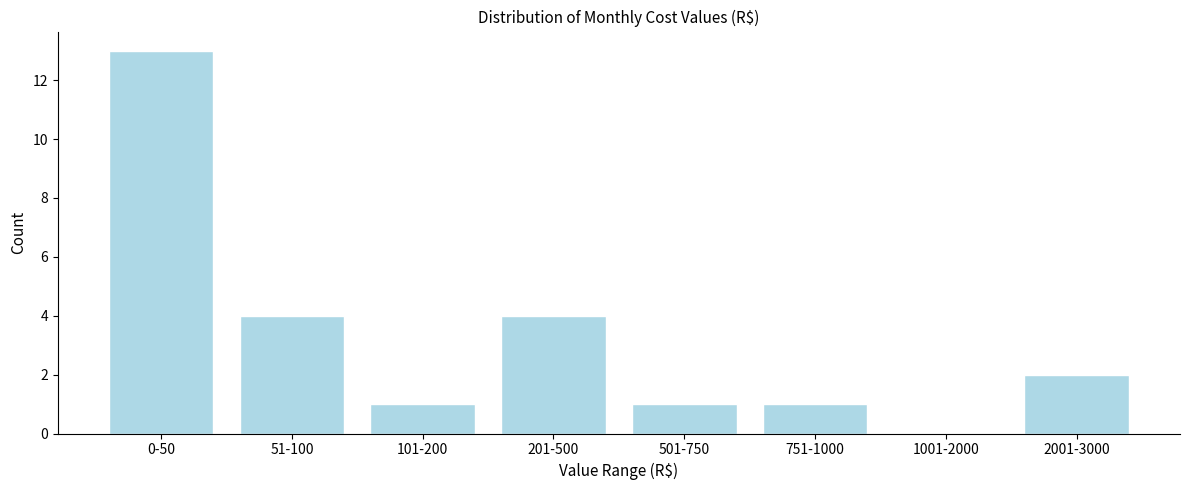

Reading right to left, list all the values displayed in this chart.

2001-3000=2	1001-2000=0	751-1000=1	501-750=1	201-500=4	101-200=1	51-100=4	0-50=13